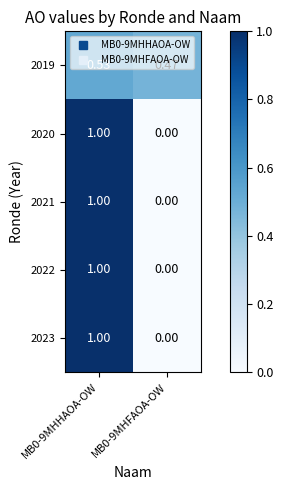

What is the greatest value displayed?

1.0